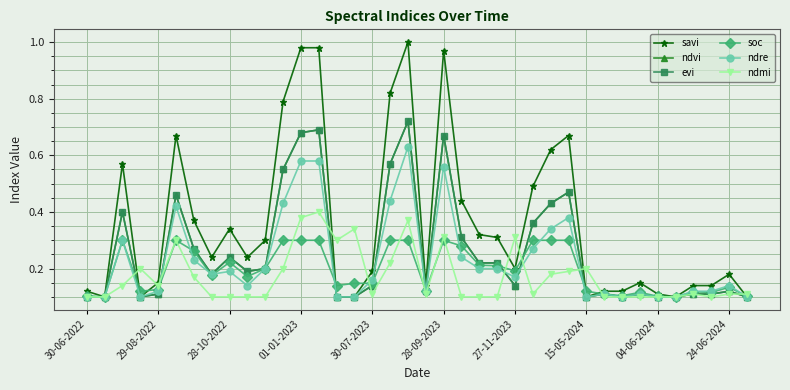

Does the chart have visible grid lines?

Yes